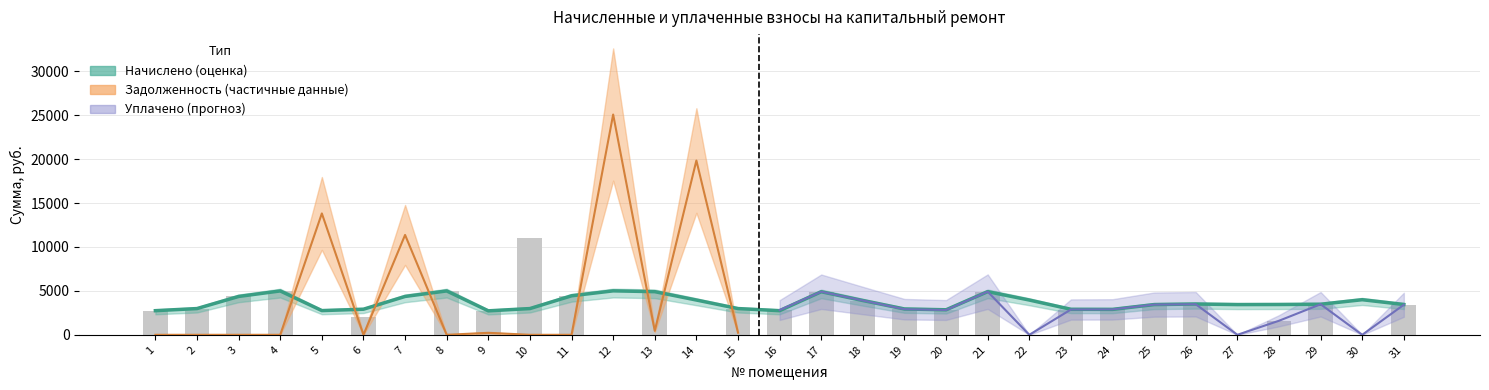

What is the difference between the начислено values at 30 and 16?

1249.0